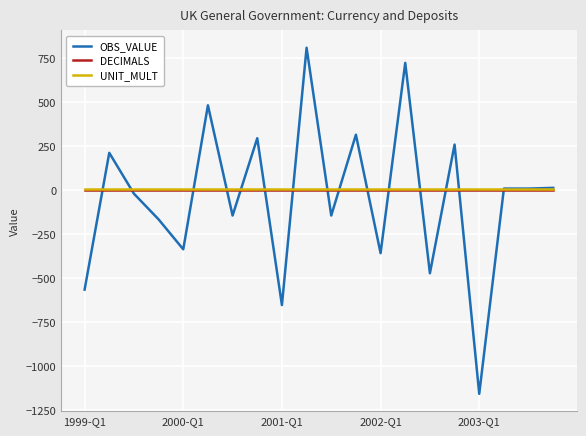

What is the greatest value displayed?

810